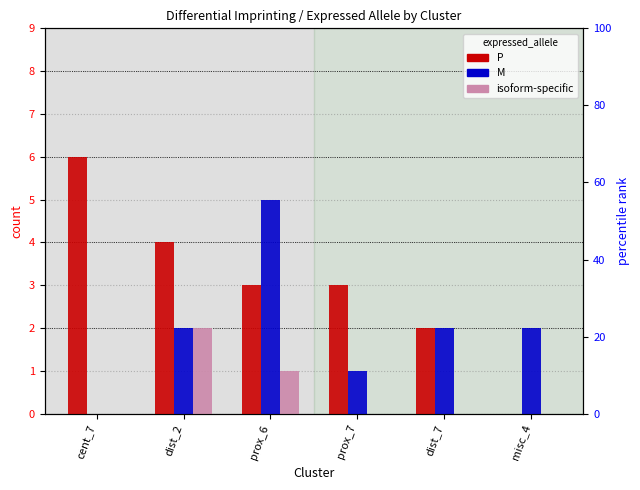

Does the chart contain stacked bars?

No